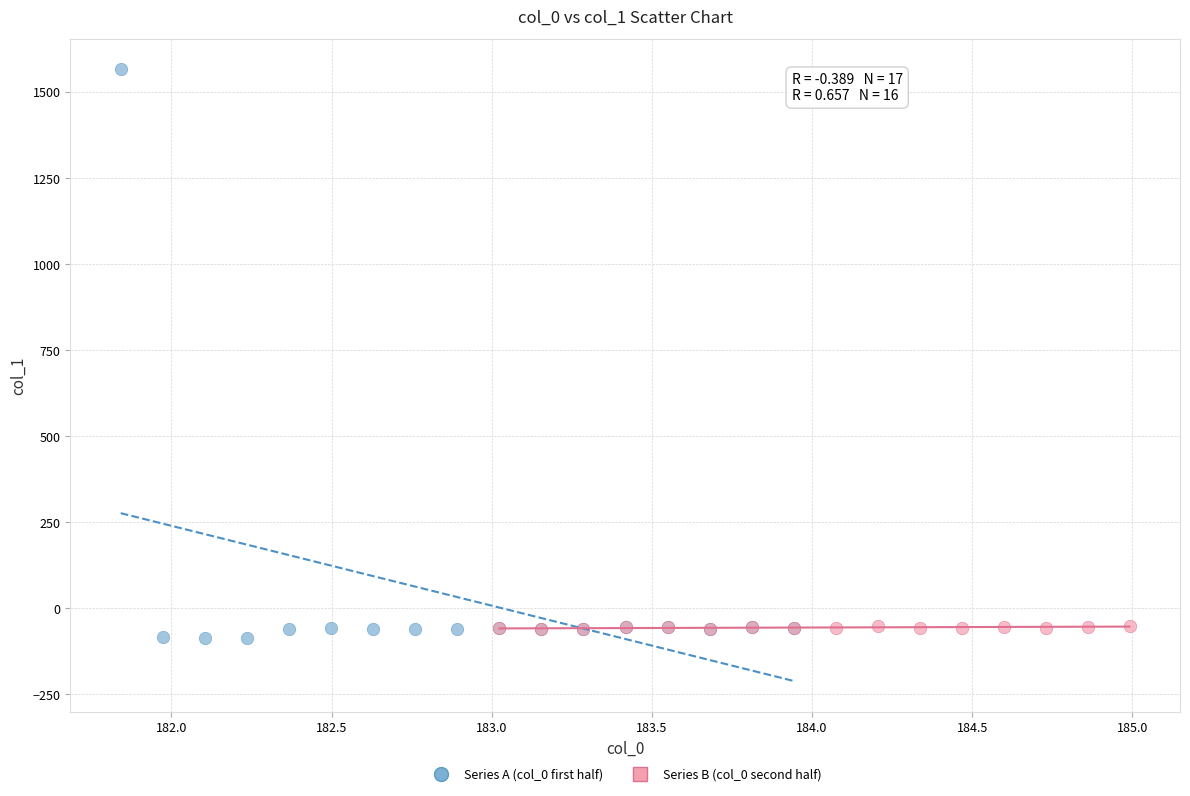

Which series has the largest Y range (max minus min)?

Series A (col_0 first half)